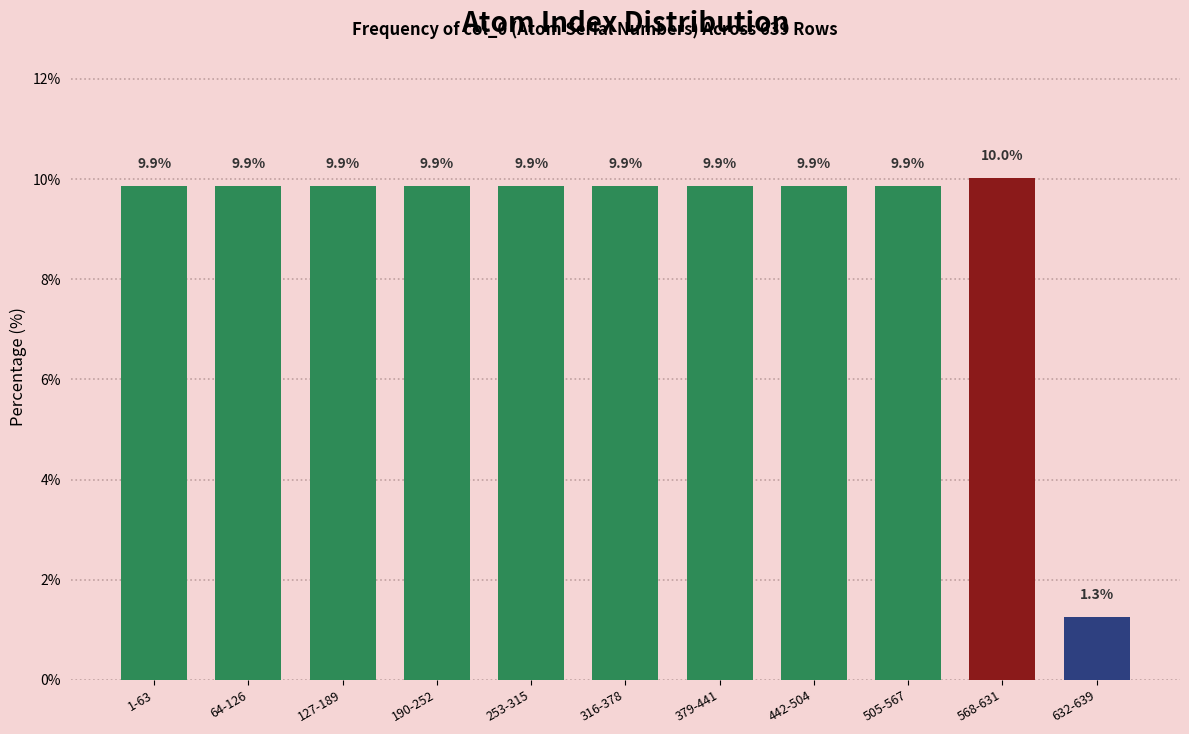

Reading left to right, list all the values displayed in this chart.

9.9	9.9	9.9	9.9	9.9	9.9	9.9	9.9	9.9	10.0	1.3